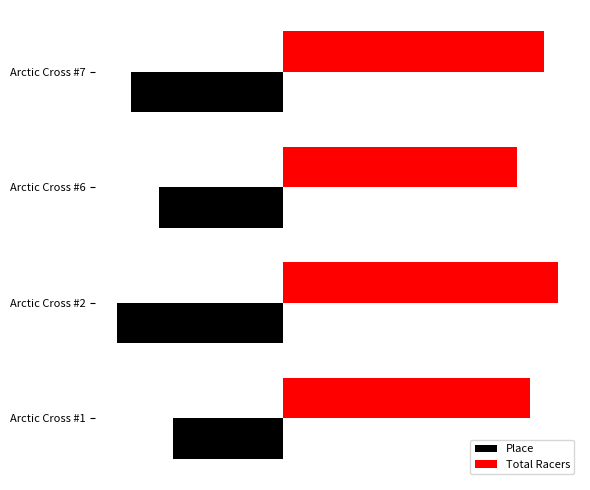

What is the value of the Place bar at the 2nd from the left?

-12